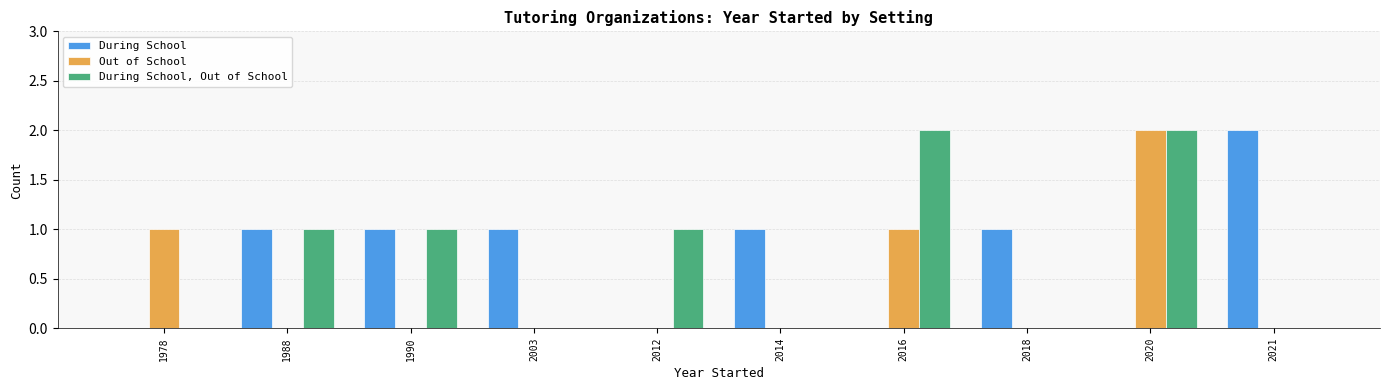

At which category is the sum across all series the highest?

2020